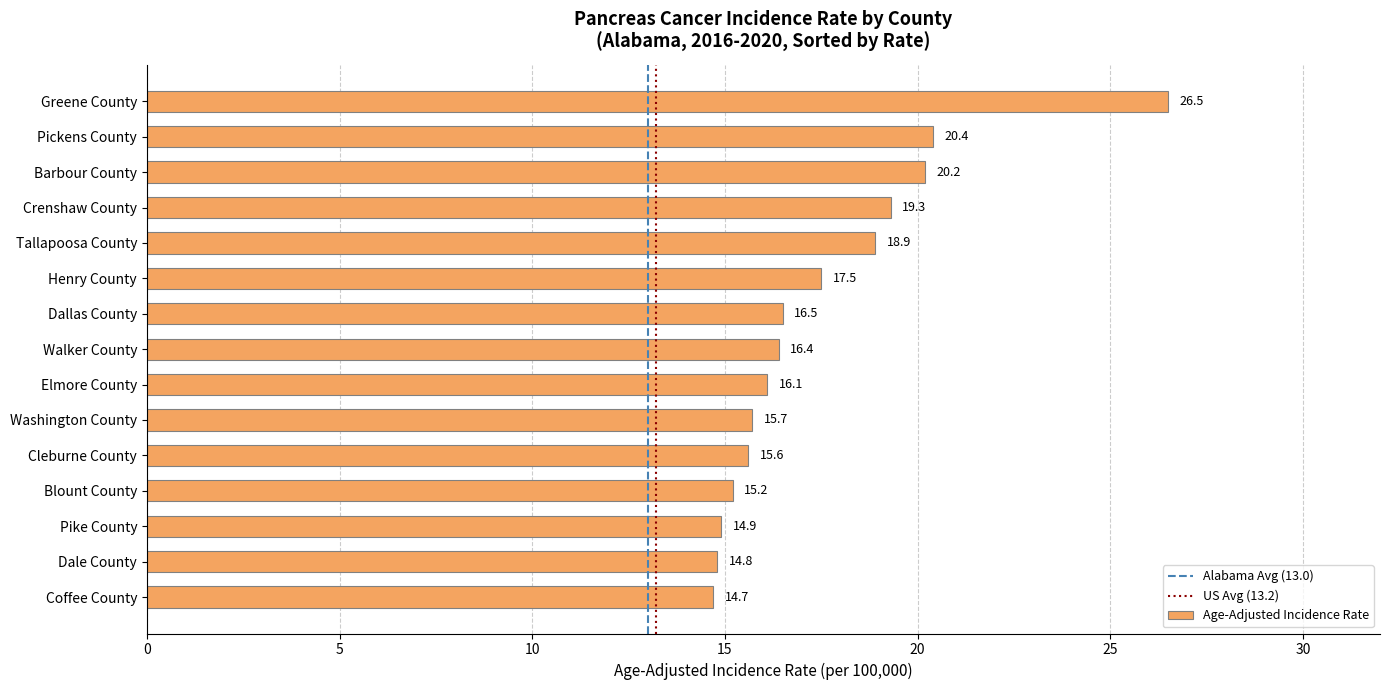

Reading top to bottom, list all the values displayed in this chart.

26.5	20.4	20.2	19.3	18.9	17.5	16.5	16.4	16.1	15.7	15.6	15.2	14.9	14.8	14.7